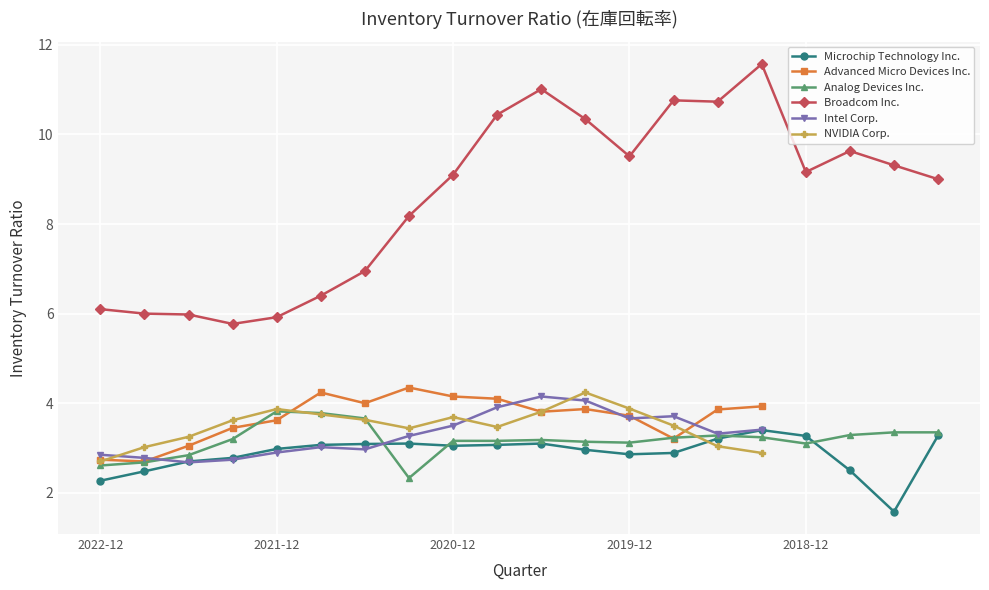

Does the chart display data point markers on the line(s)?

Yes